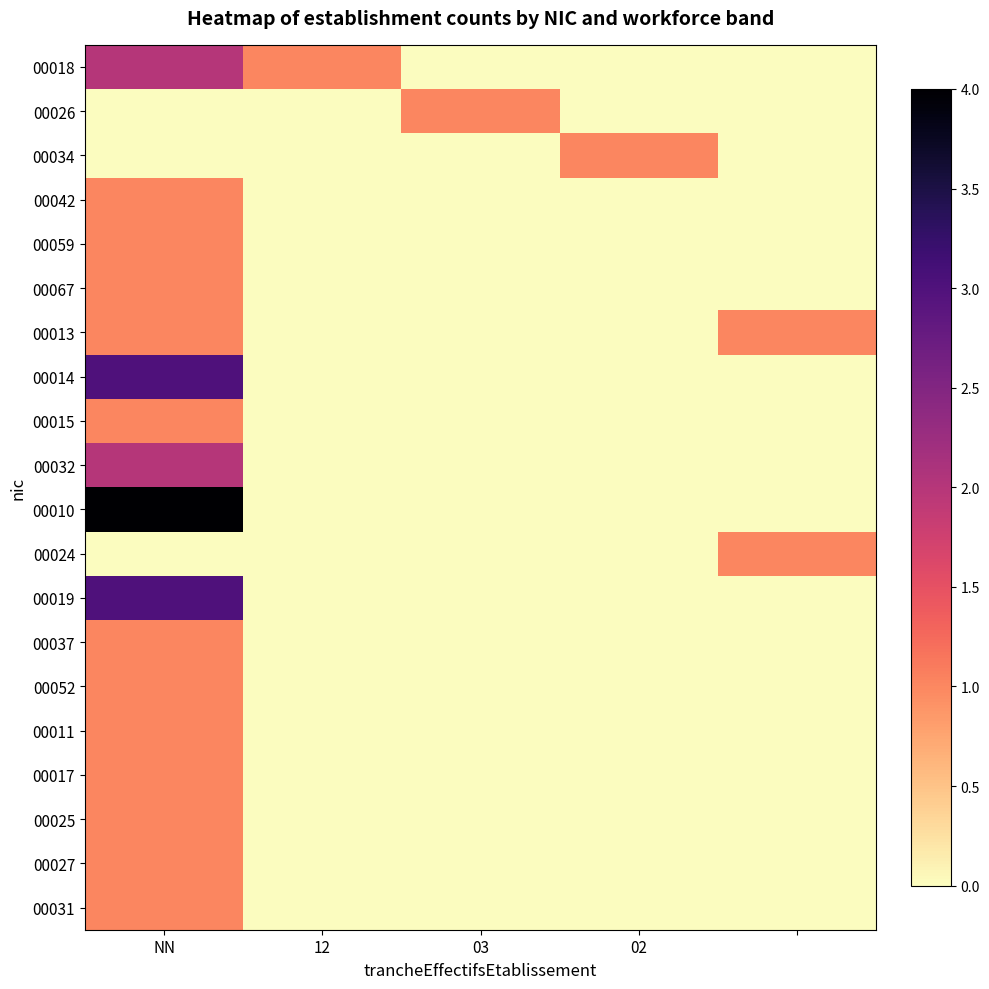

Count the number of data series in this chart.

20